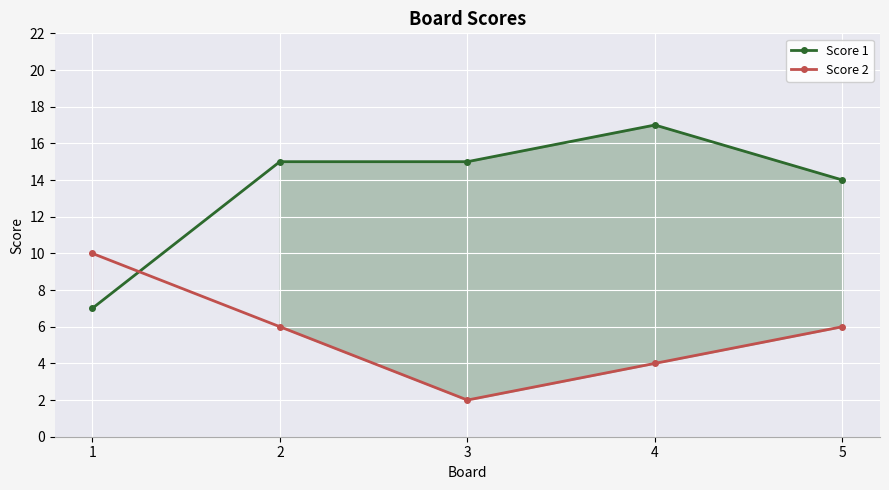

Is it true that Score 2 equals 10 at 1?

True